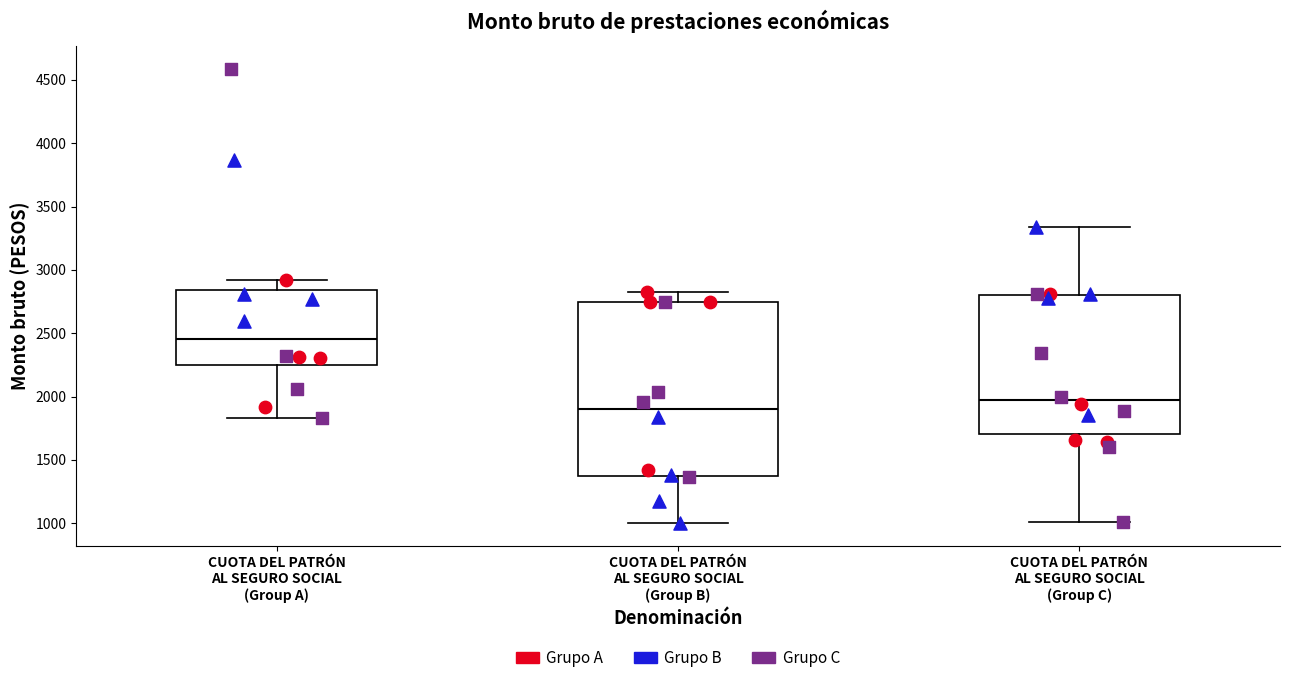

Reading left to right, transcribe this box plot: for each box, give where its median line is, the range the box spans, and where its two whiskers end, as read against the y-axis. The values are not printed on the chart, so give them approximately, as read against the axis.

CUOTA DEL PATRÓN AL SEGURO SOCIAL (Group A): median 2450, box 2250 to 2850, whiskers 1850 to 2900
CUOTA DEL PATRÓN AL SEGURO SOCIAL (Group B): median 1900, box 1350 to 2750, whiskers 1000 to 2850
CUOTA DEL PATRÓN AL SEGURO SOCIAL (Group C): median 1950, box 1700 to 2800, whiskers 1000 to 3350